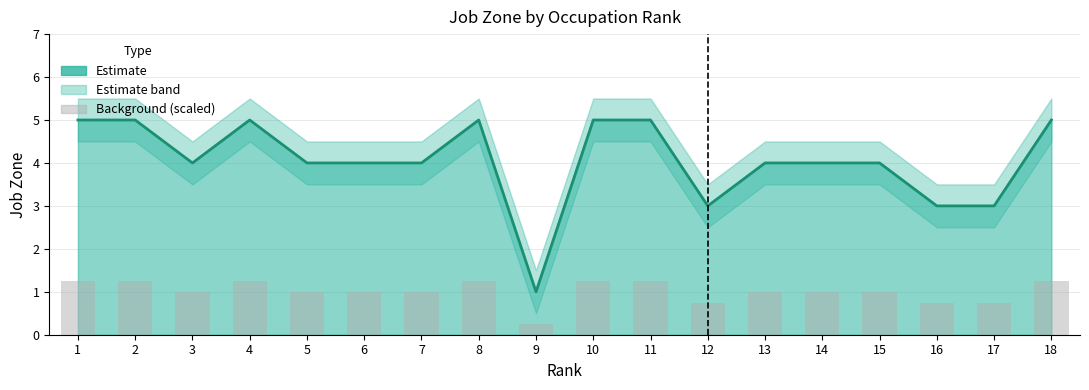

What is the minimum value shown in the chart?

0.2